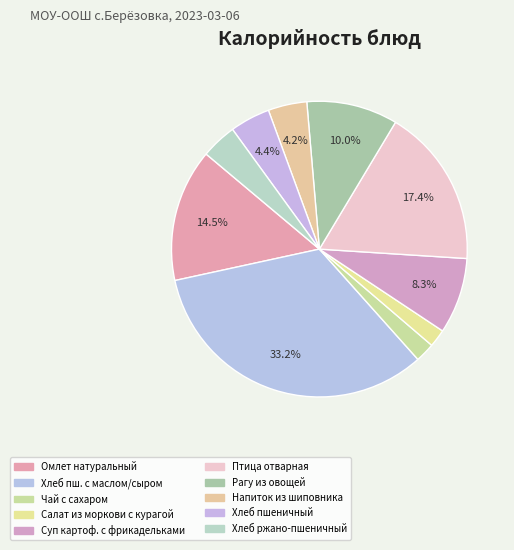

What is the smallest slice in the pie chart?

Салат из моркови с курагой